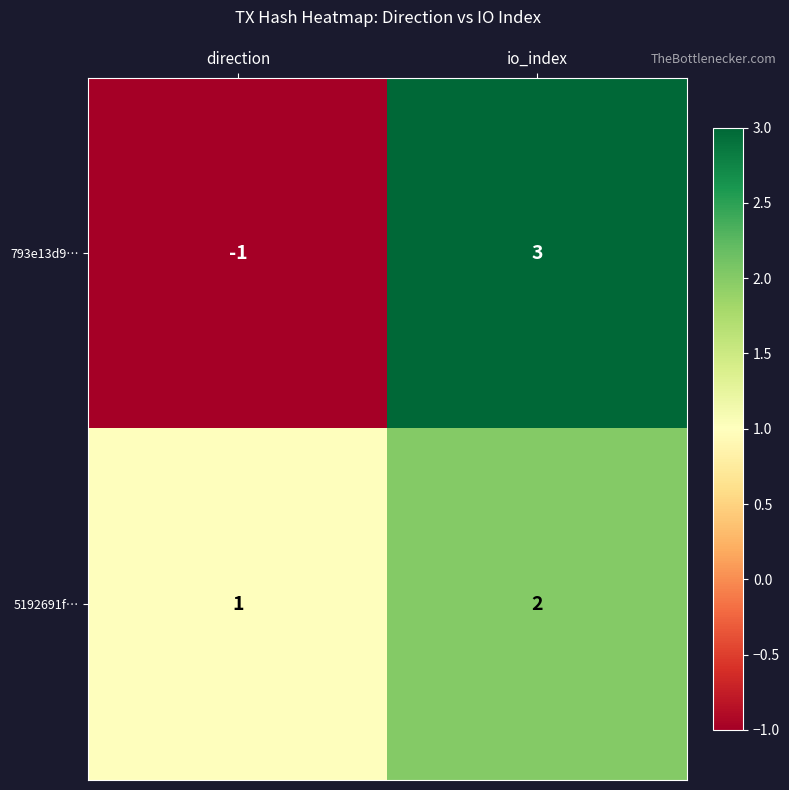

What is the spread (max minus min) of values at direction?

2